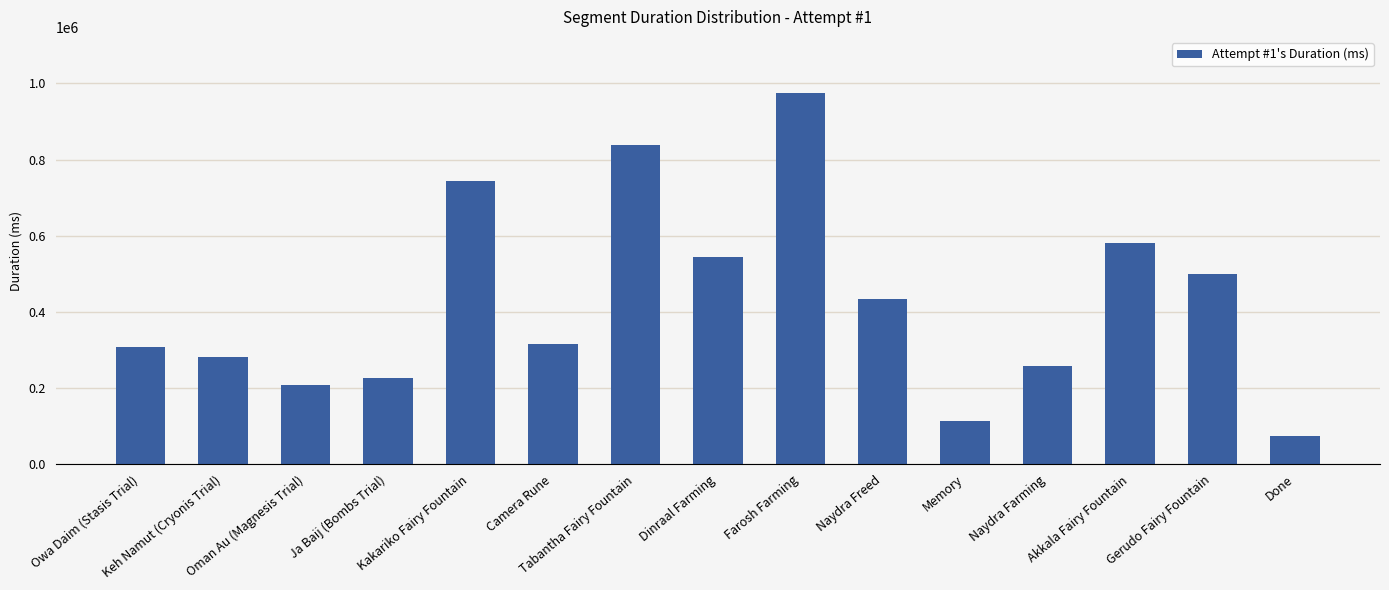

What is the smallest value displayed?

74245